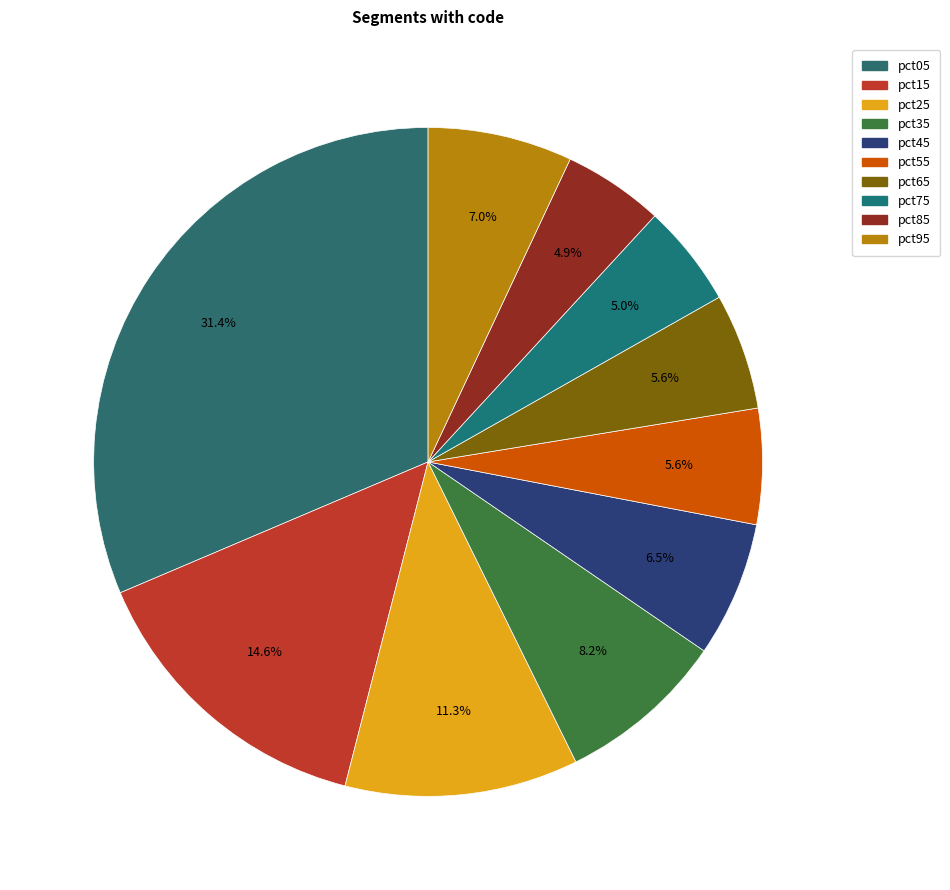

Which slice is the smallest?

pct85